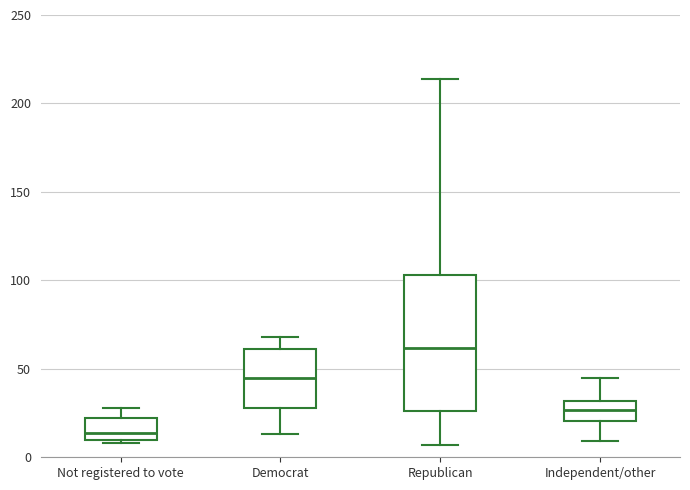

Which box's median line is the highest?

Republican